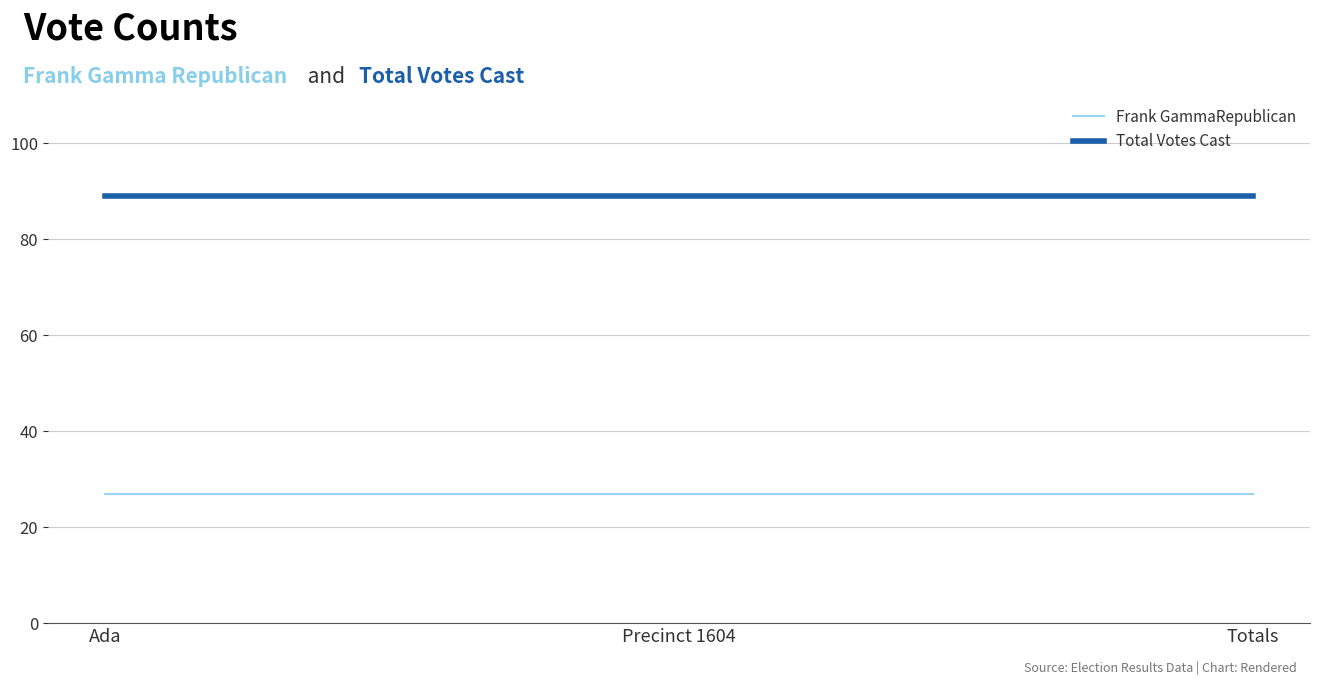

What is the sum of all Frank GammaRepublican values?

81